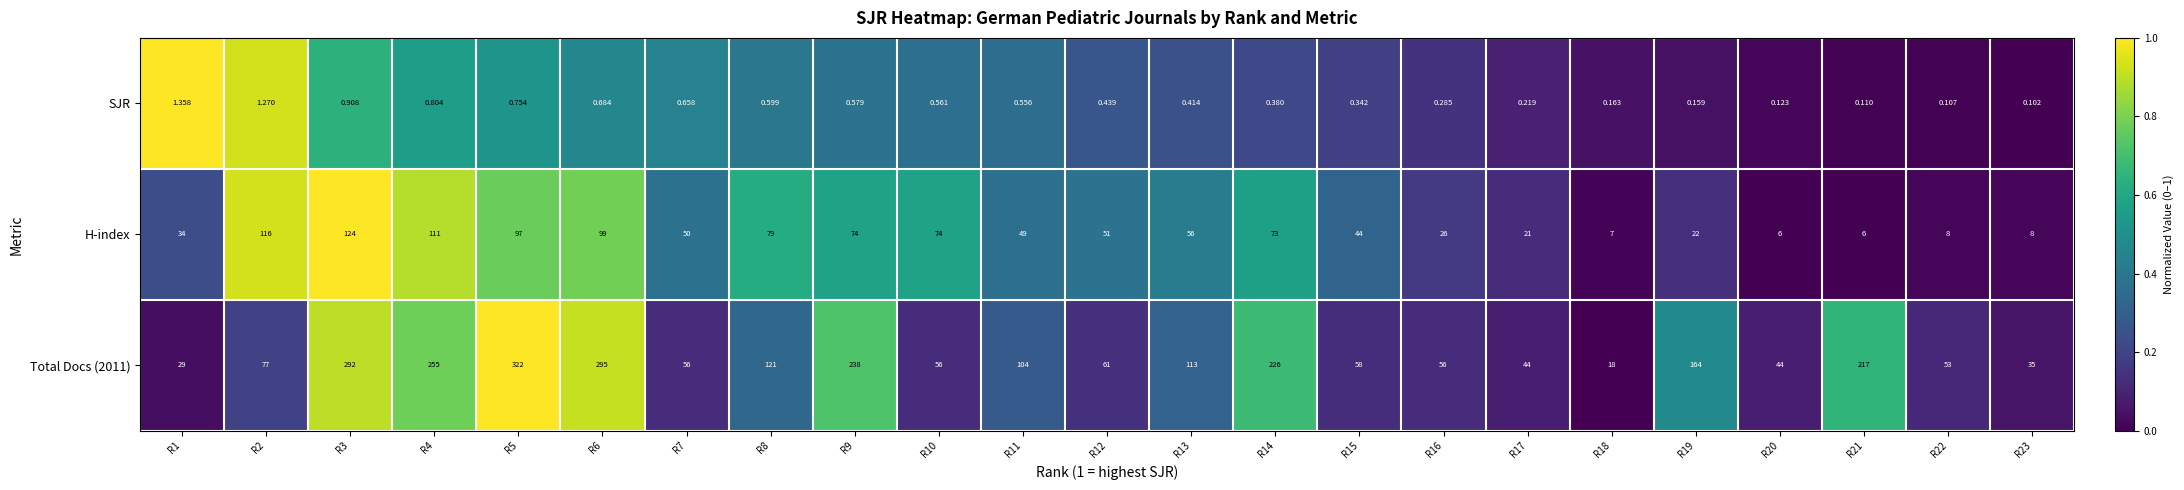

How many values in the H-index series are below 50?

11